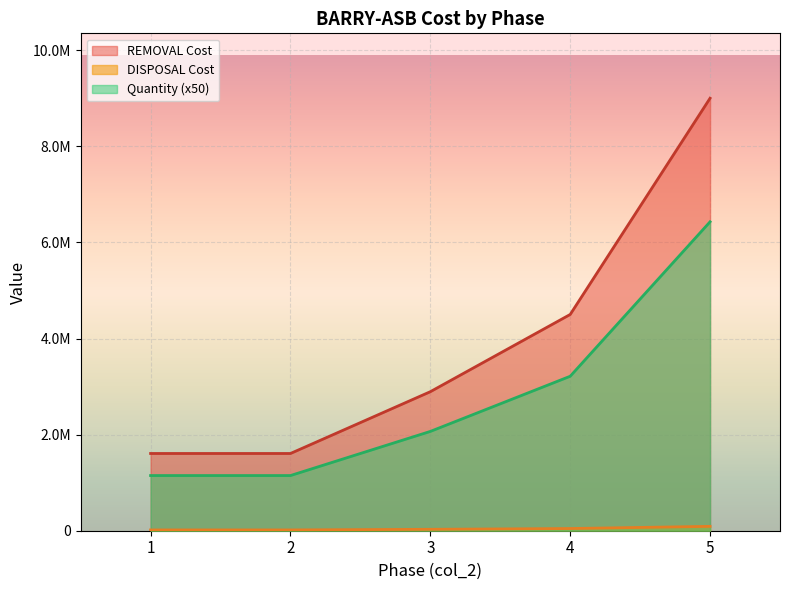

Which has a higher value, 5 or 3?

5